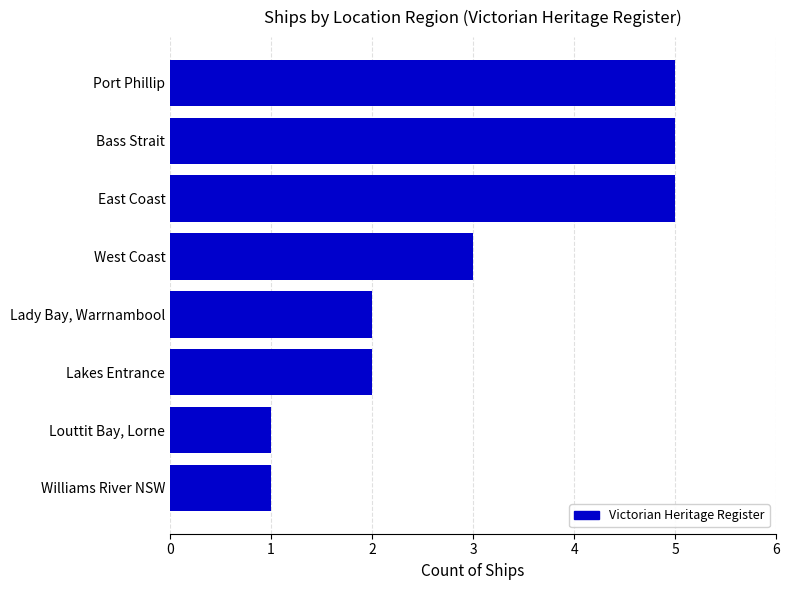

What is the smallest value displayed?

1